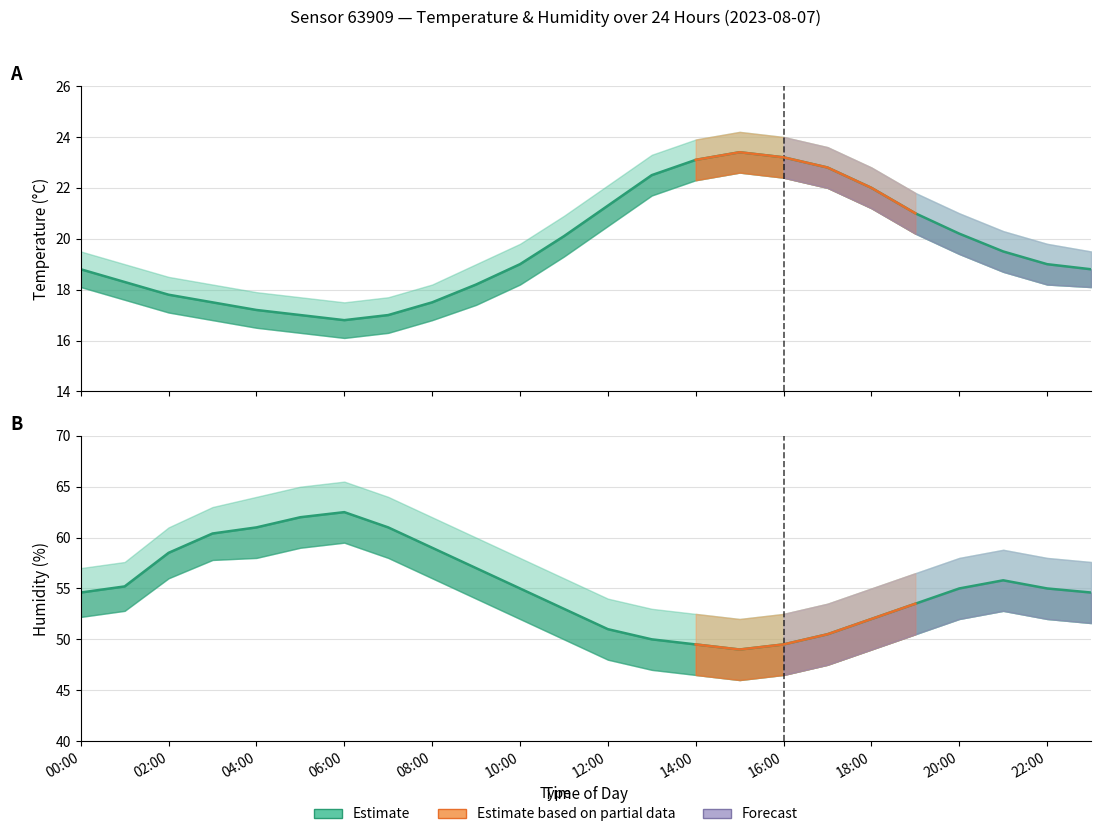

What is the spread (max minus min) of values at 18:00?

30.0